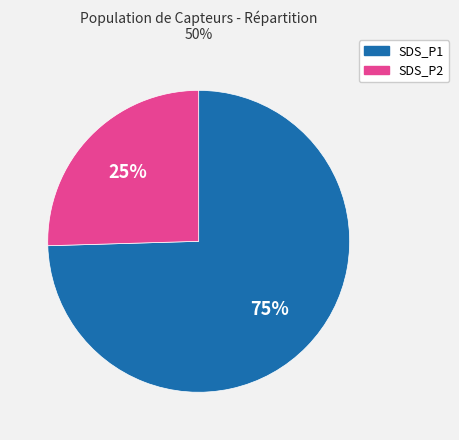

Is there a majority slice in this chart?

Yes